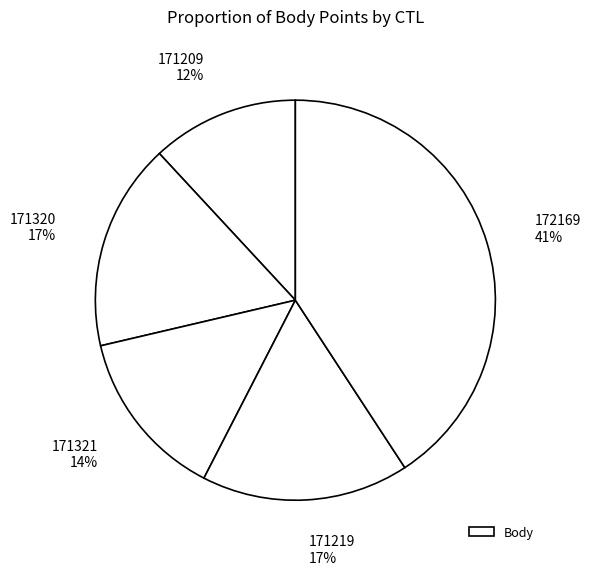

Count the number of slices in the pie.

5